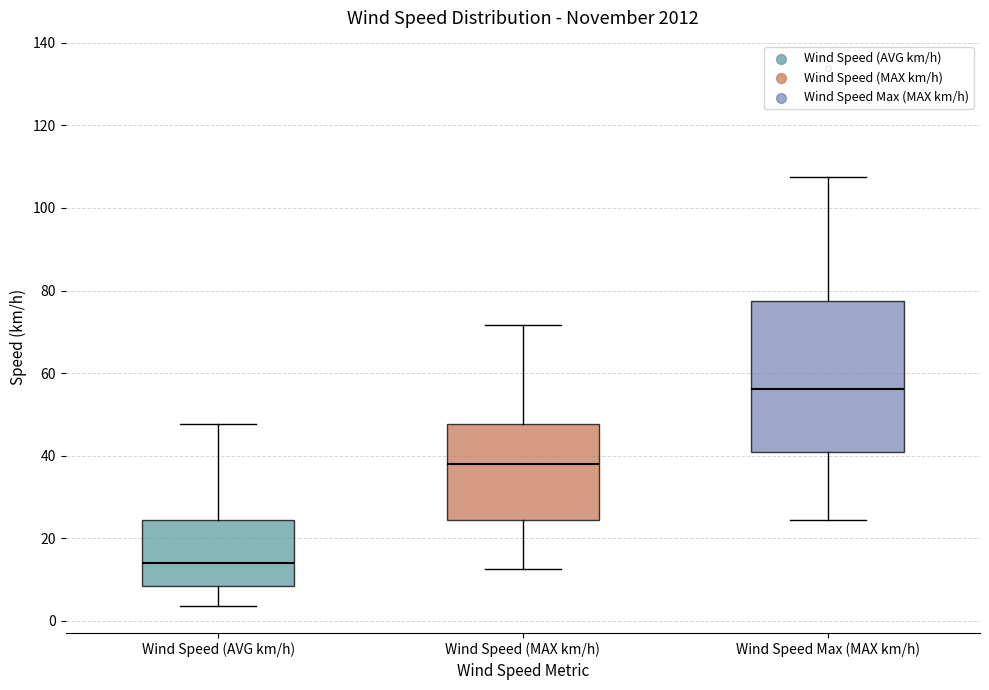

Which box is the tallest, from its lower edge to its upper edge?

Wind Speed Max (MAX km/h)